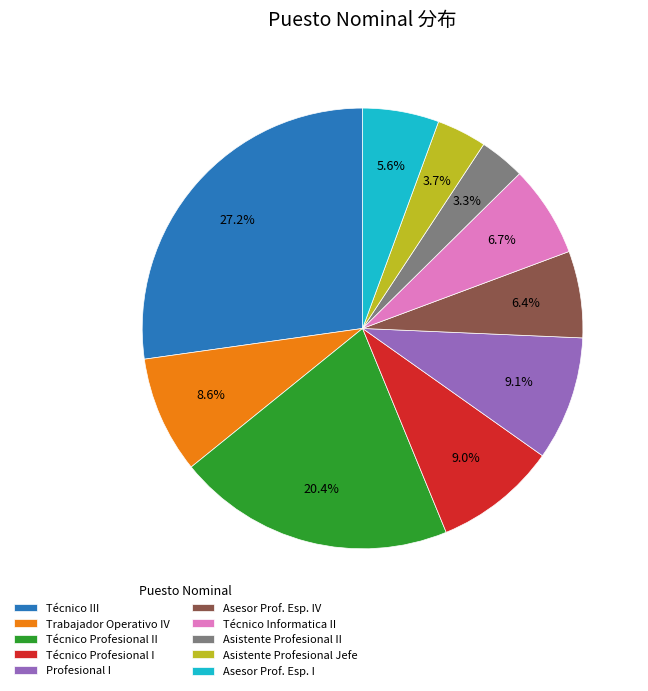

What is the ratio of the value at Técnico Informatica II to the value at Profesional I?

0.7